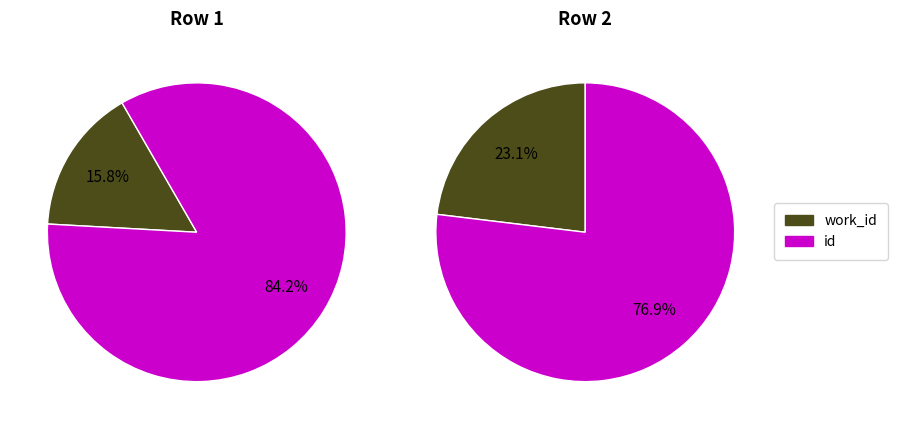

What percentage is the work_id slice, to the nearest percent?

16%